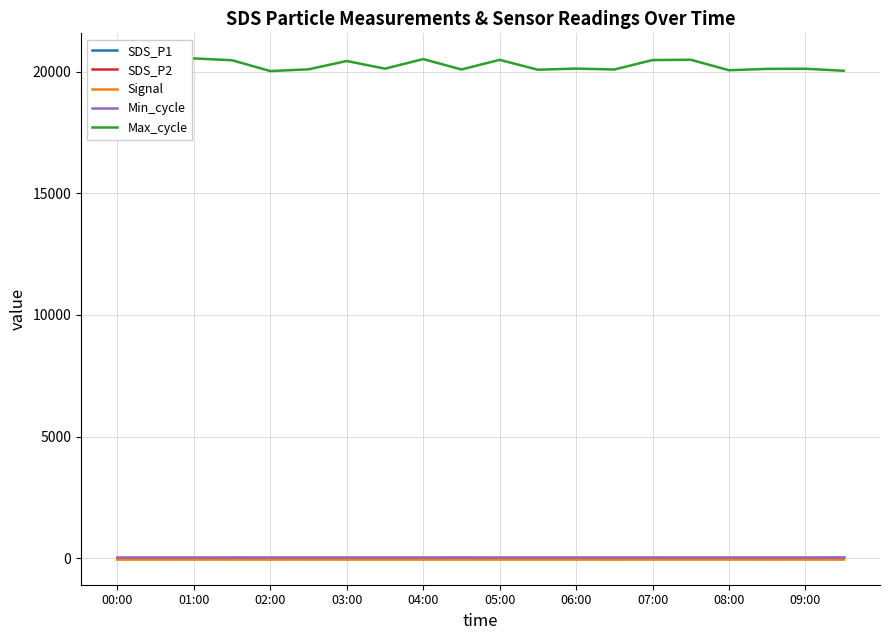

True or false: Max_cycle and SDS_P1 intersect in this chart.

False